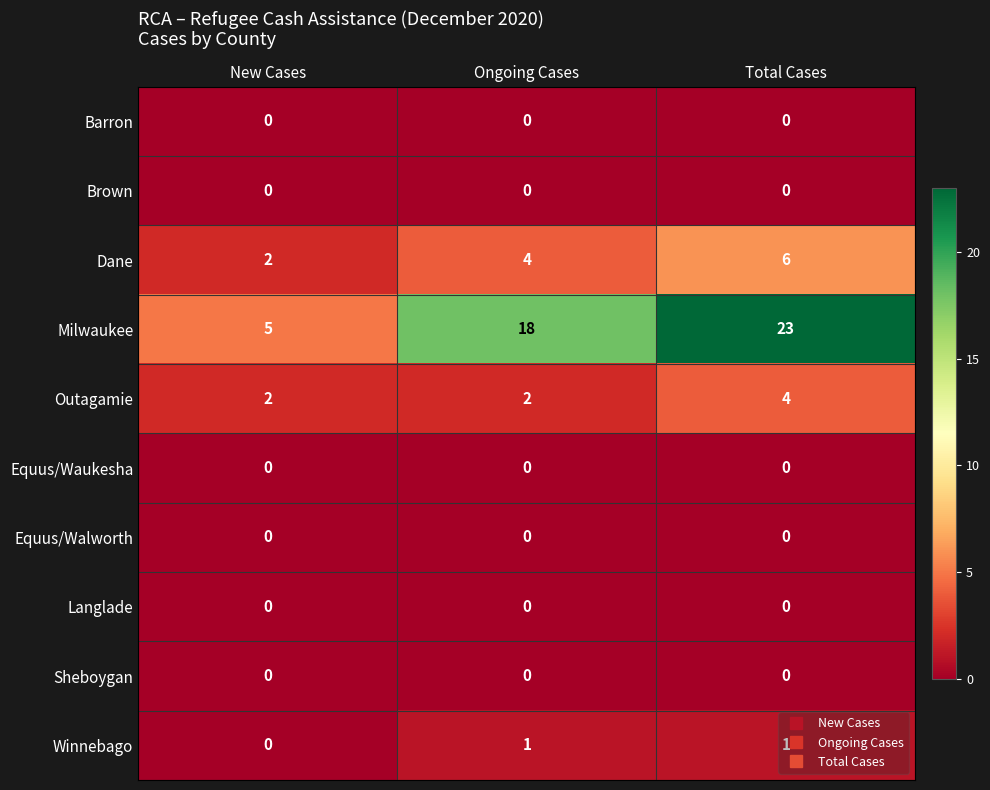

Which series changed the most between Ongoing Cases and Total Cases?

Milwaukee